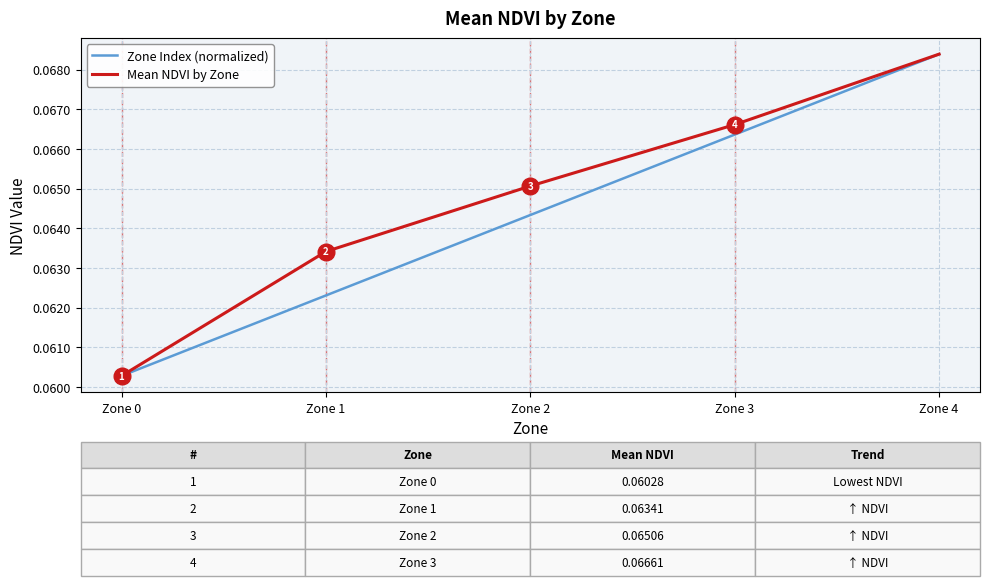

At which label is Mean NDVI by Zone closest to 0?

Zone 0